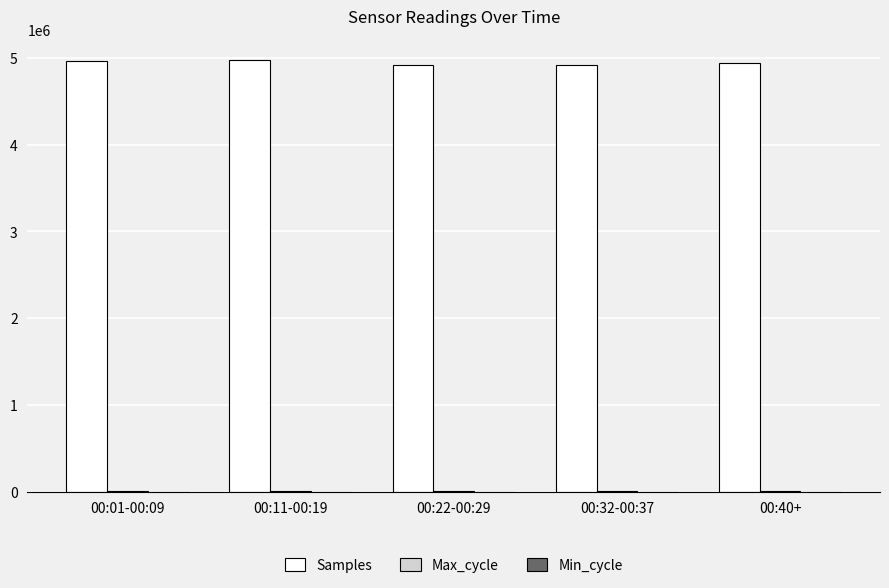

Which series has the largest total across all categories?

Samples